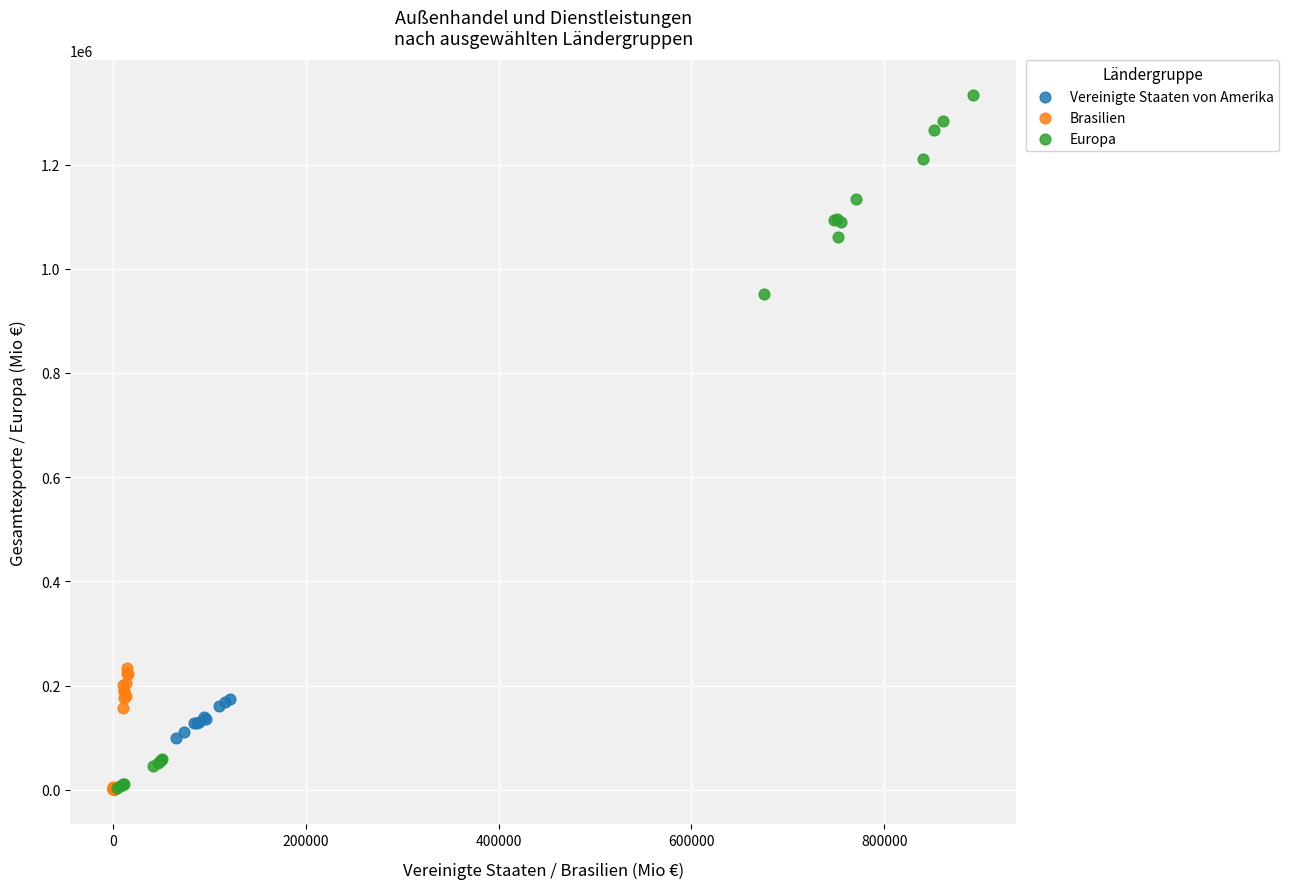

Which series reaches the maximum Y coordinate?

Europa